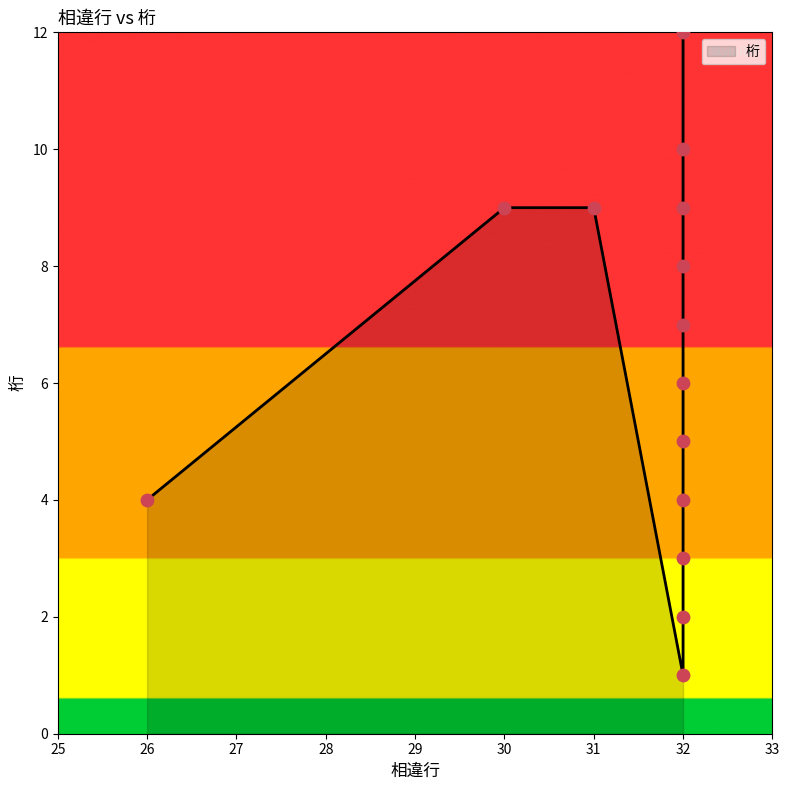

Which has a higher value, 32 or 32?

32